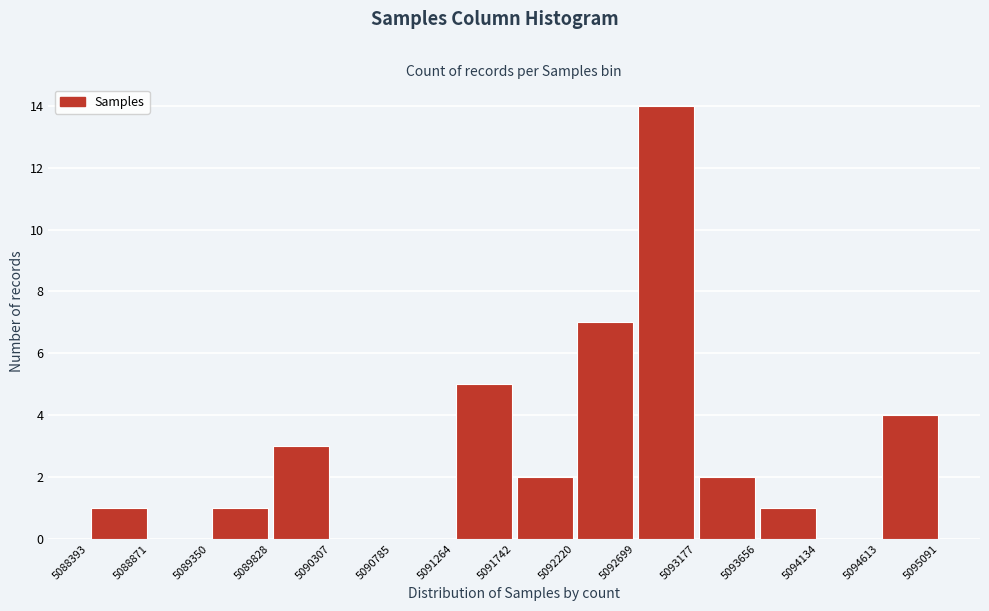

Reading left to right, transcribe this chart: for each bar, give the range it covers on the x-axis and its height. The values are not printed on the chart, so give them approximately, as read against the axis.

5088393 to 5088871: 1
5088871 to 5089350: 0
5089350 to 5089828: 1
5089828 to 5090307: 3
5090307 to 5090785: 0
5090785 to 5091264: 0
5091264 to 5091742: 5
5091742 to 5092220: 2
5092220 to 5092699: 7
5092699 to 5093177: 14
5093177 to 5093656: 2
5093656 to 5094134: 1
5094134 to 5094613: 0
5094613 to 5095091: 4